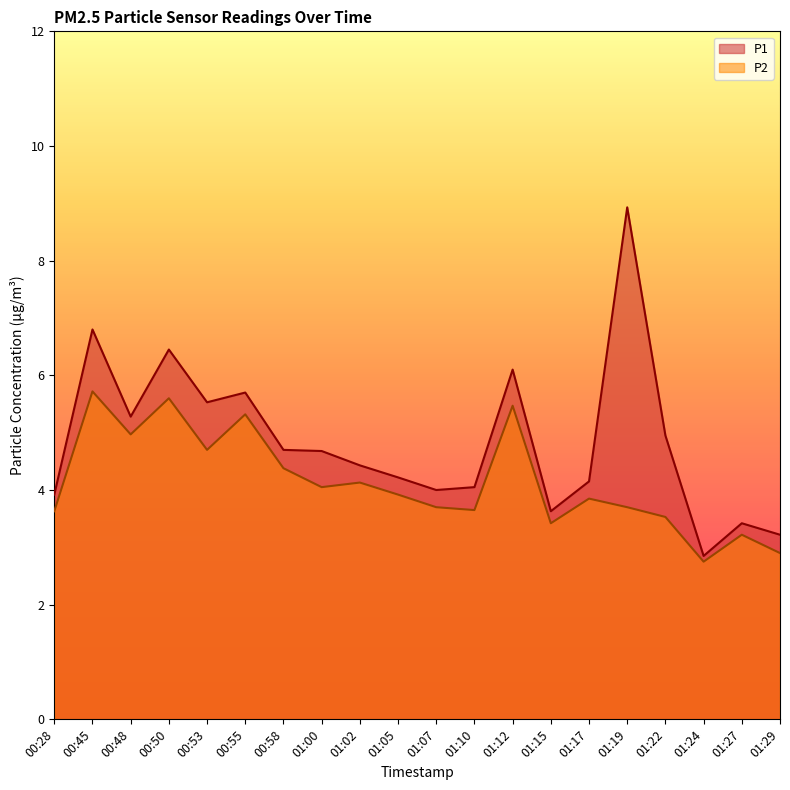

What are all the series names shown in the legend?

P1, P2